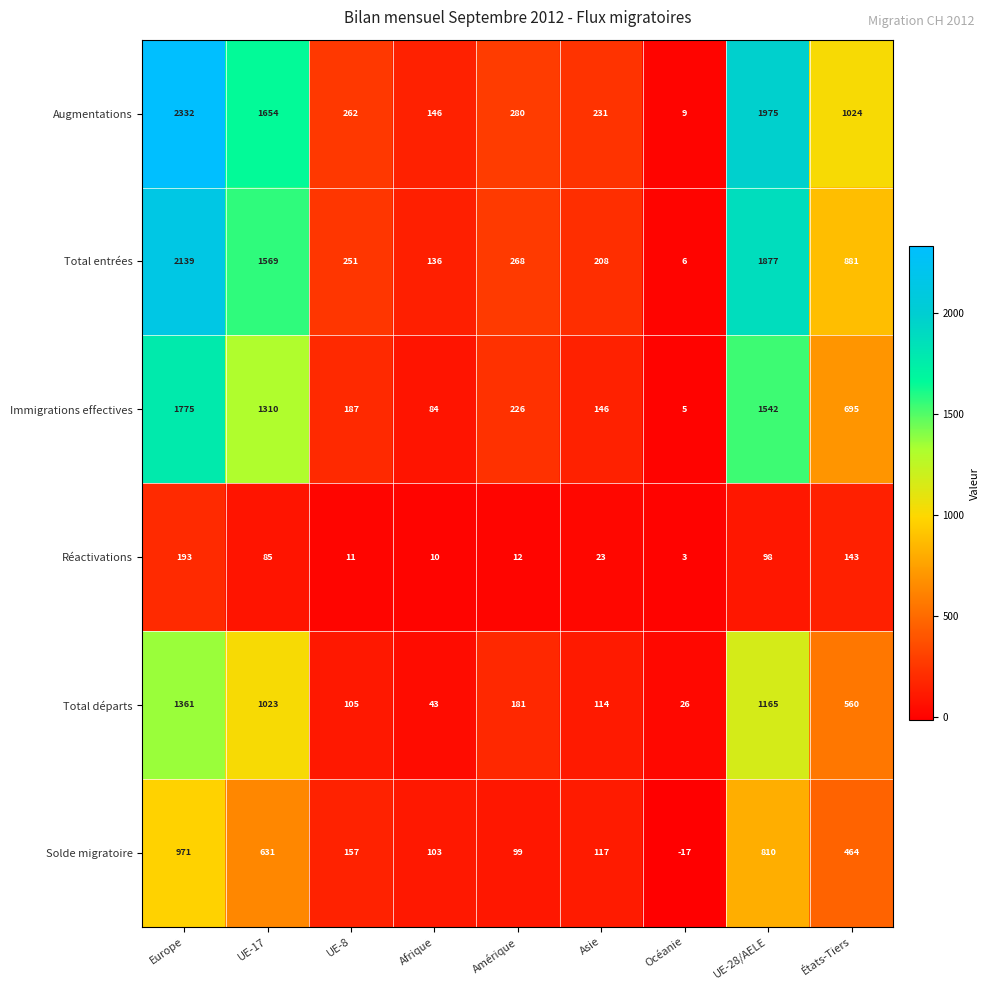

What is the spread (max minus min) of values at Amérique?

268